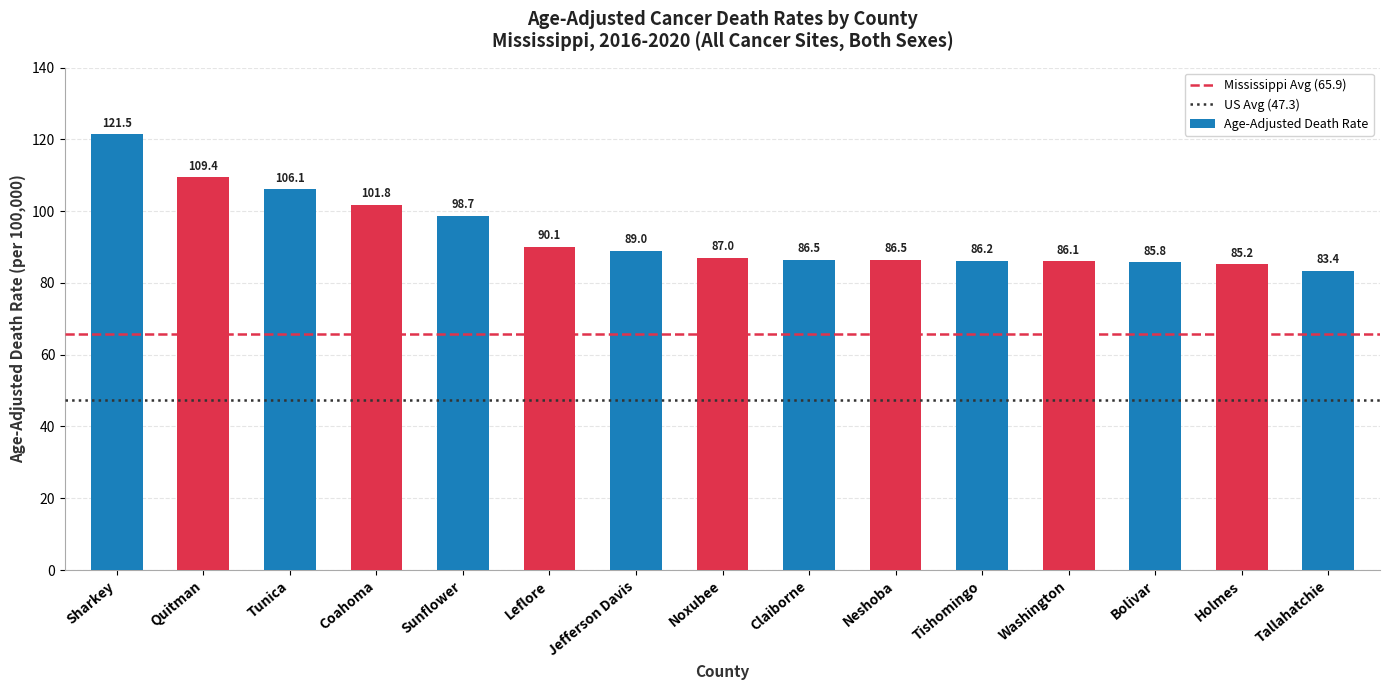

What is the approximate value at Sharkey?

121.5